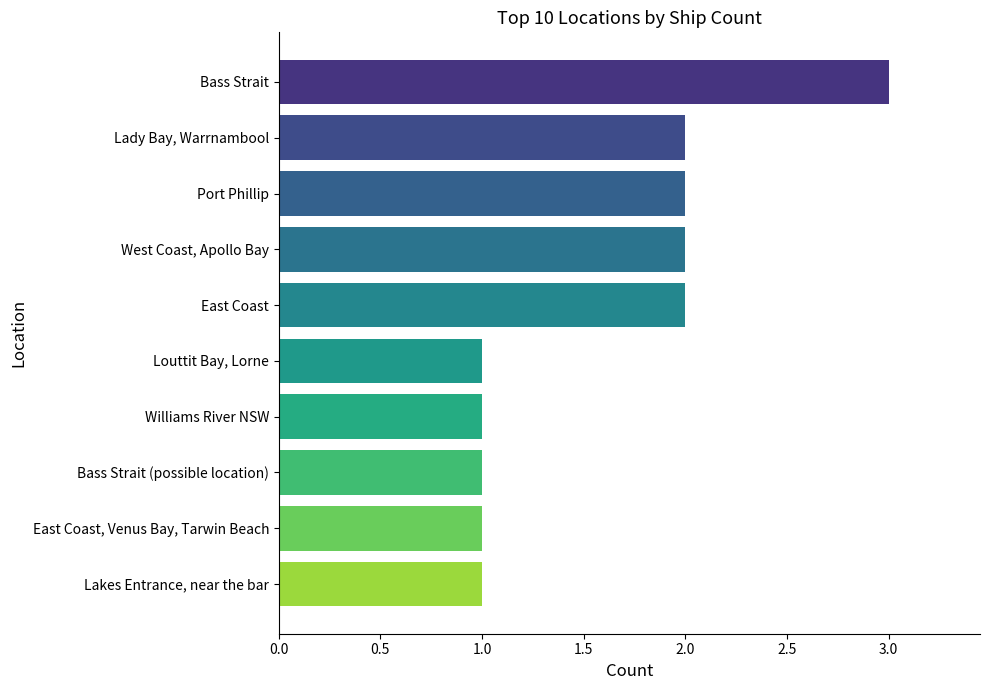

Read the value at Bass Strait.

3